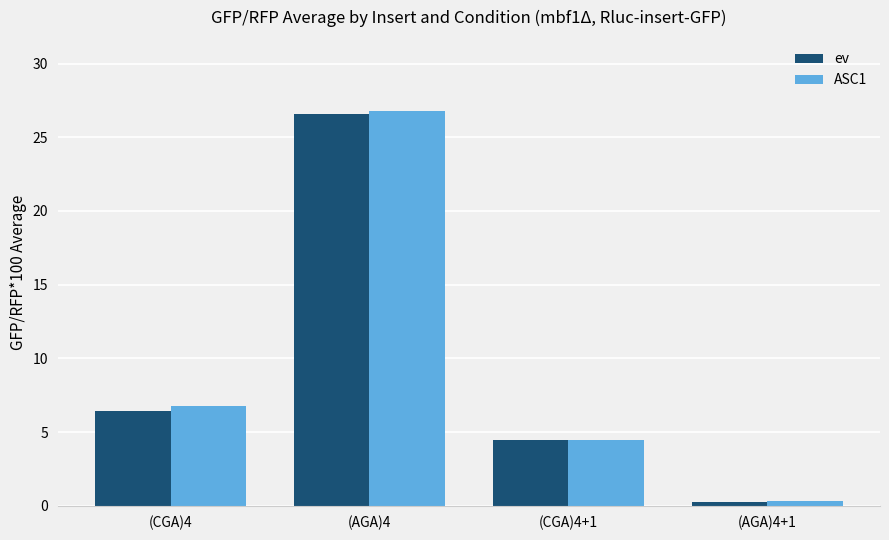

What are all the series names shown in the legend?

ev, ASC1